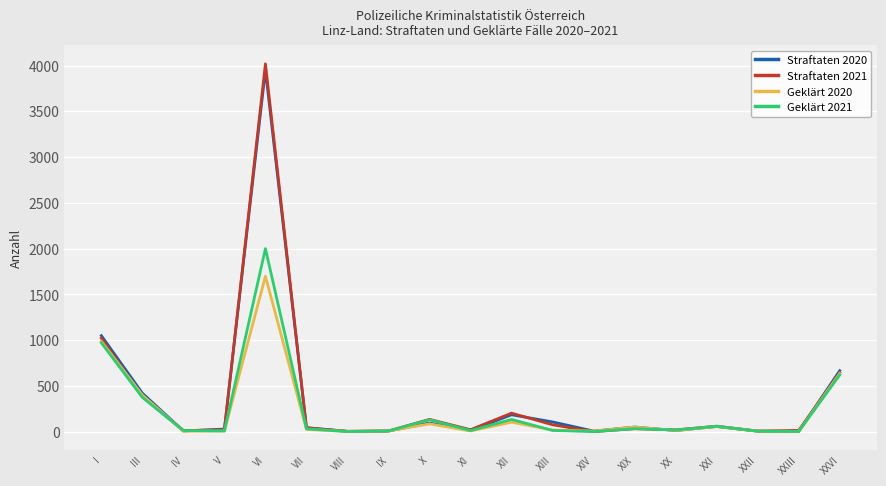

Is it true that Straftaten 2020 equals 94 at X?

True